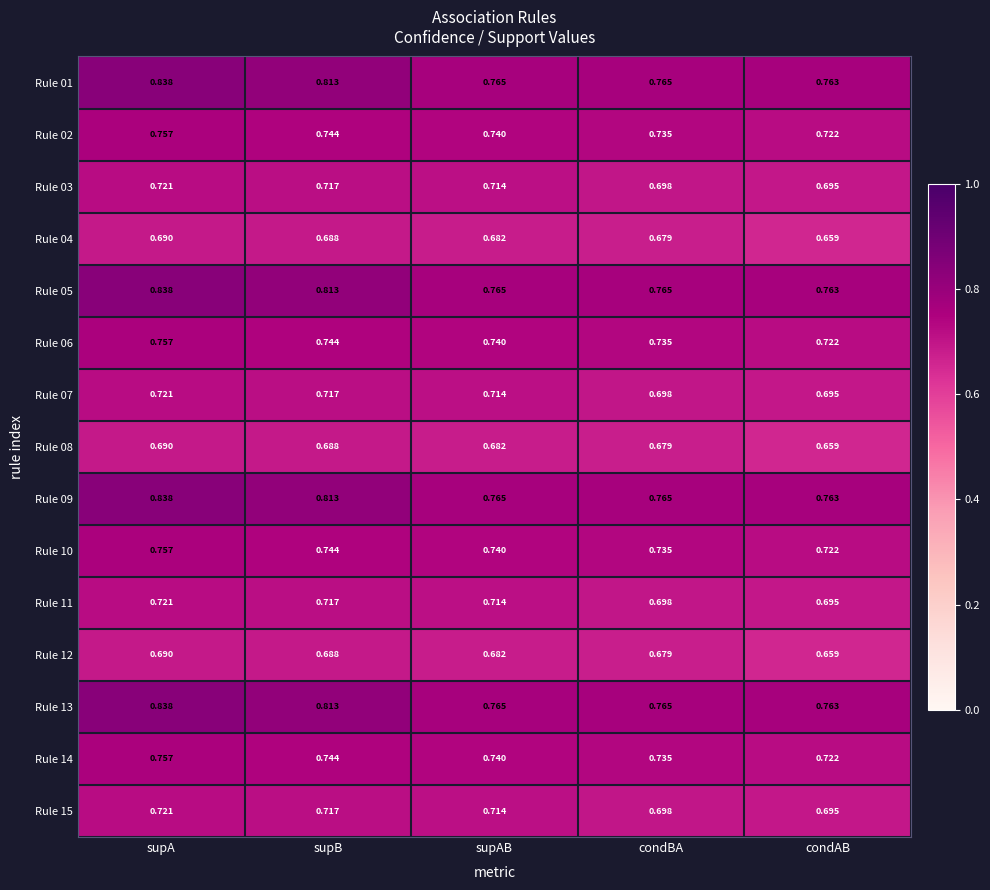

List the labels in order of Rule 04 value, largest first.

supA, supB, supAB, condBA, condAB